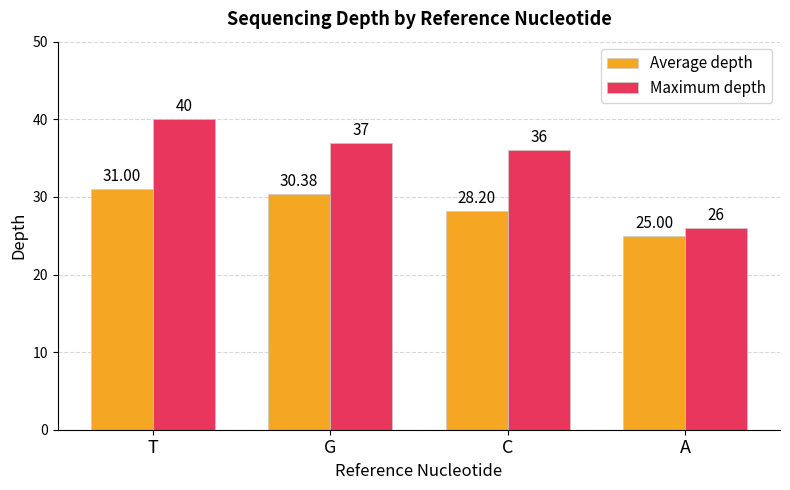

The Maximum depth series shows 40.0 at T. True or false?

True